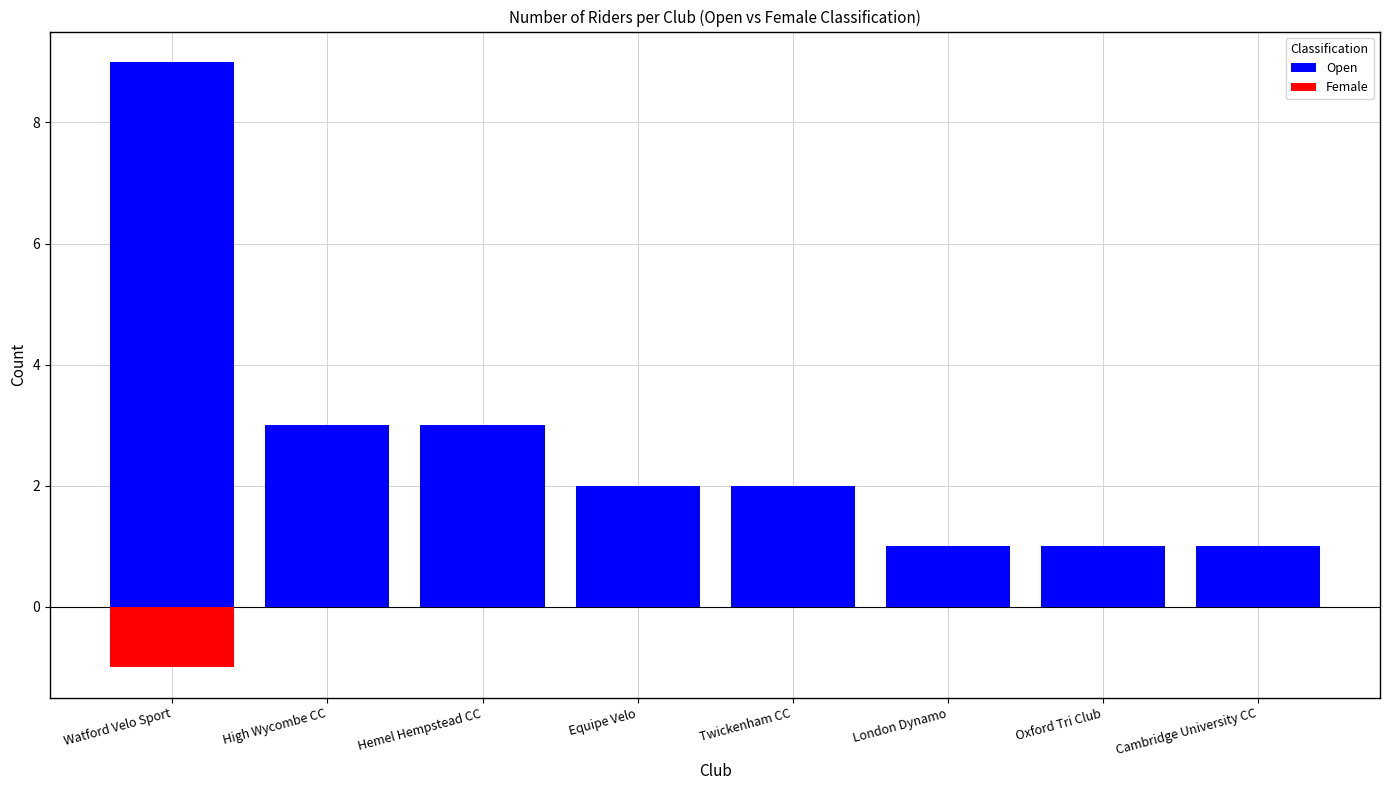

Reading left to right, list all the values displayed in this chart.

Open: 9	3	3	2	2	1	1	1
Female: -1	0	0	0	0	0	0	0